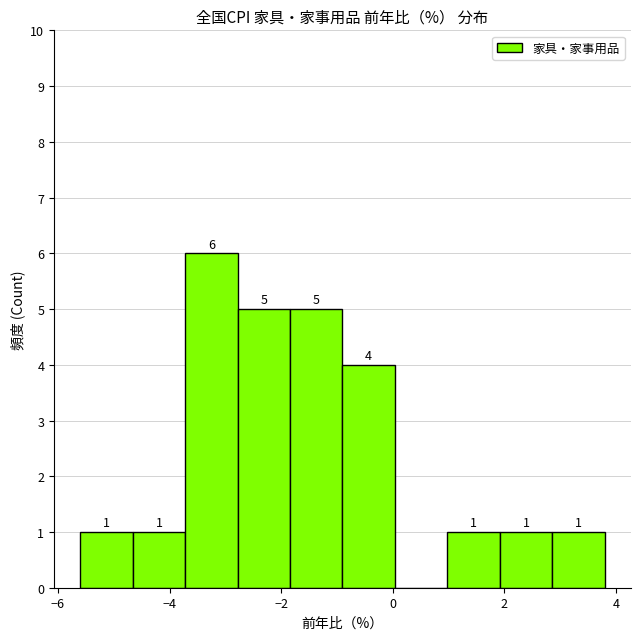

Over which range of the x-axis is the bar tallest?

-3.72 to -2.78